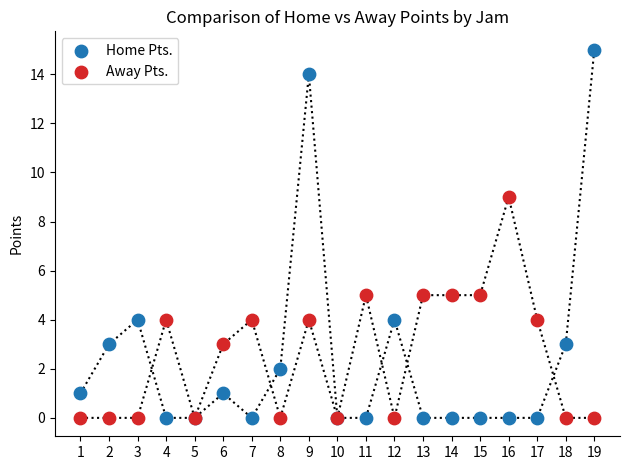

Which series has the widest spread of Y values?

Home Pts.